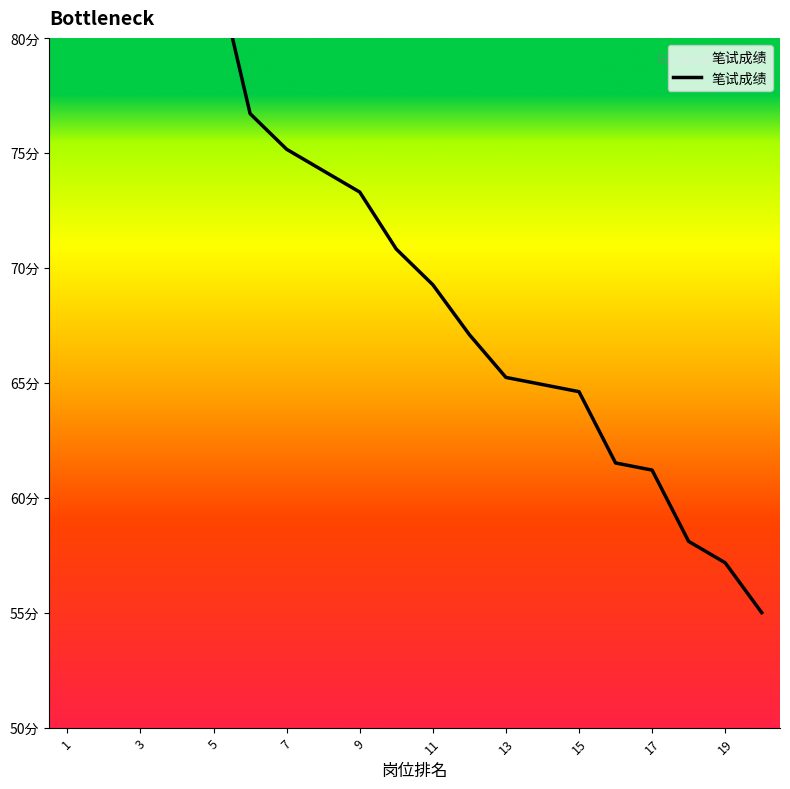

What is the smallest value displayed?

55.0